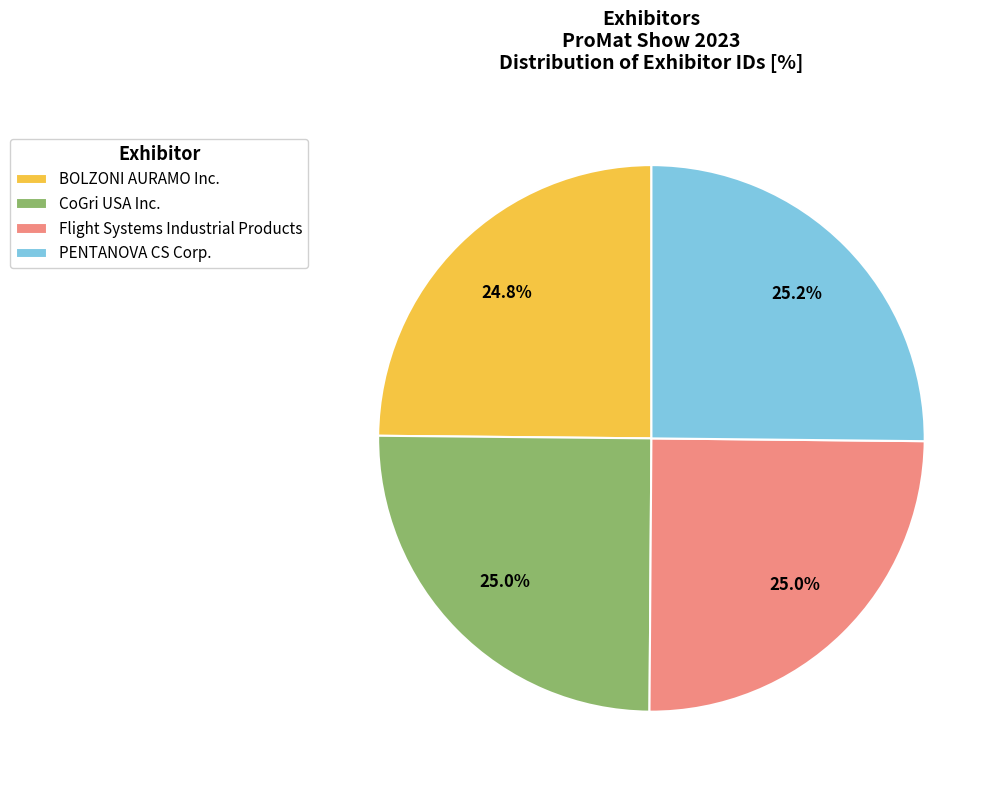

Is there any slice that represents more than half of the pie?

No